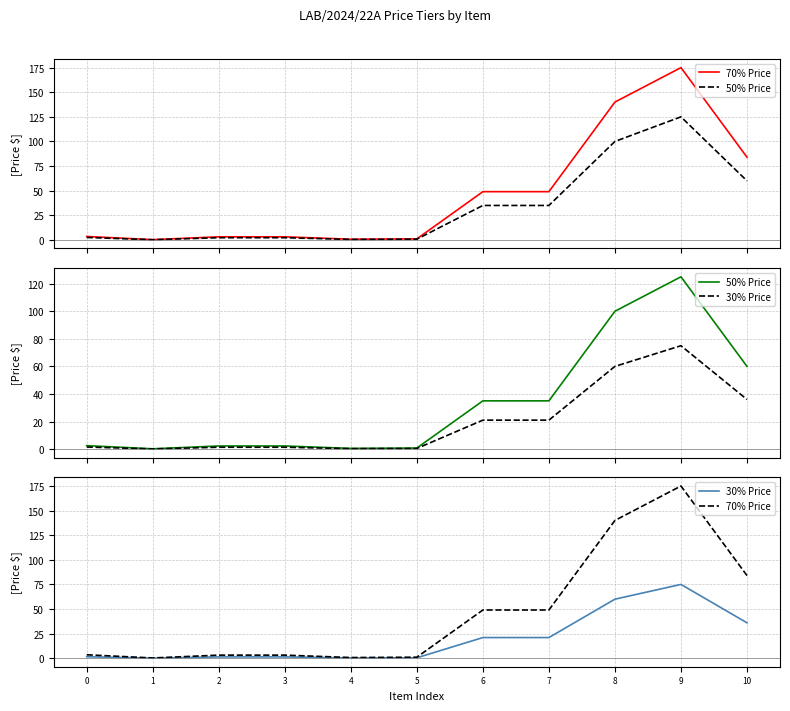

Between 1 and 3, which series saw the biggest shift?

70% Price